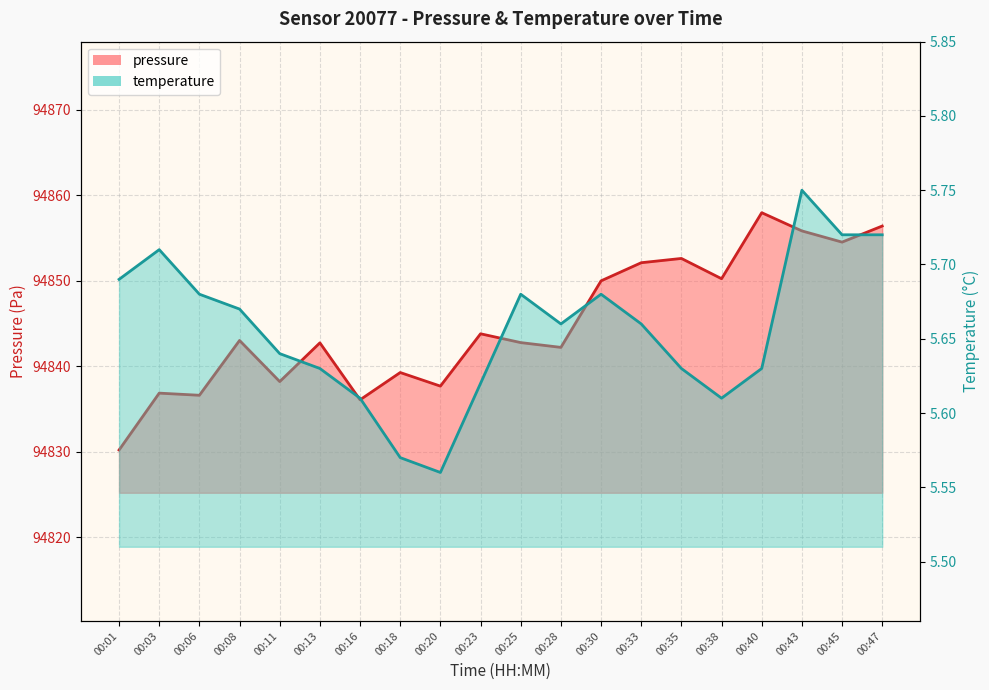

What is the difference between the maximum and second lowest values in the temperature series?

0.2